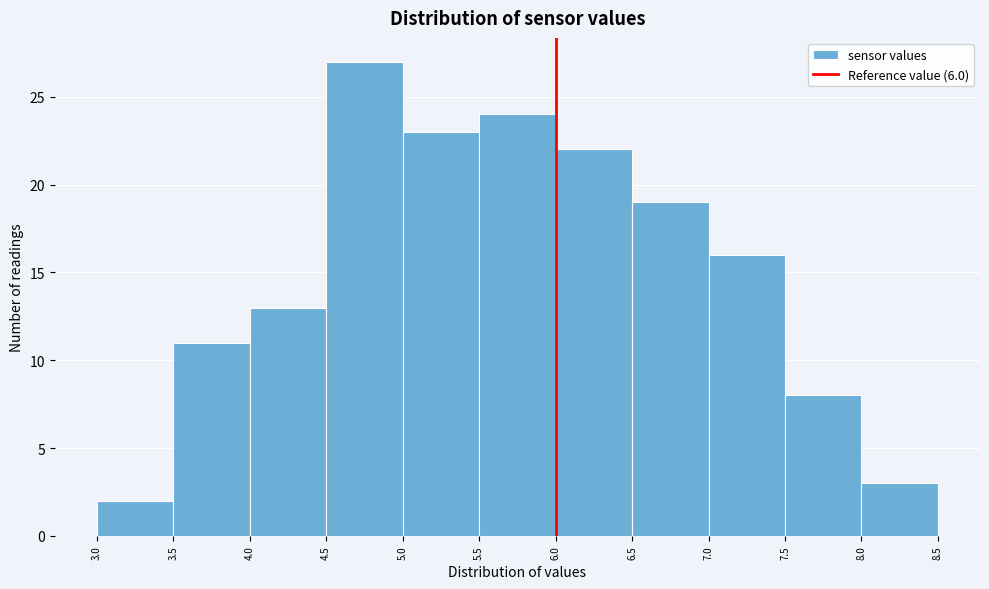

Reading left to right, list every bar in this chart as the range it spans on the x-axis followed by its height. The values are not printed on the chart, so give them approximately, as read against the axis.

3.0 to 3.5: 2
3.5 to 4.0: 11
4.0 to 4.5: 13
4.5 to 5.0: 27
5.0 to 5.5: 23
5.5 to 6.0: 24
6.0 to 6.5: 22
6.5 to 7.0: 19
7.0 to 7.5: 16
7.5 to 8.0: 8
8.0 to 8.5: 3